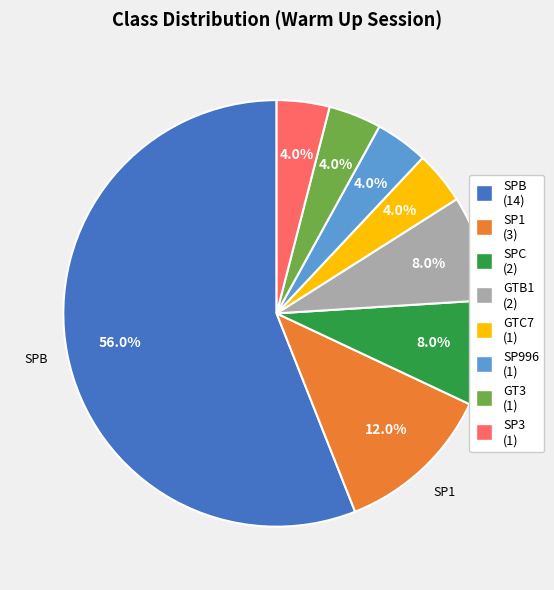

To the nearest percent, what is the average slice percentage?

12%